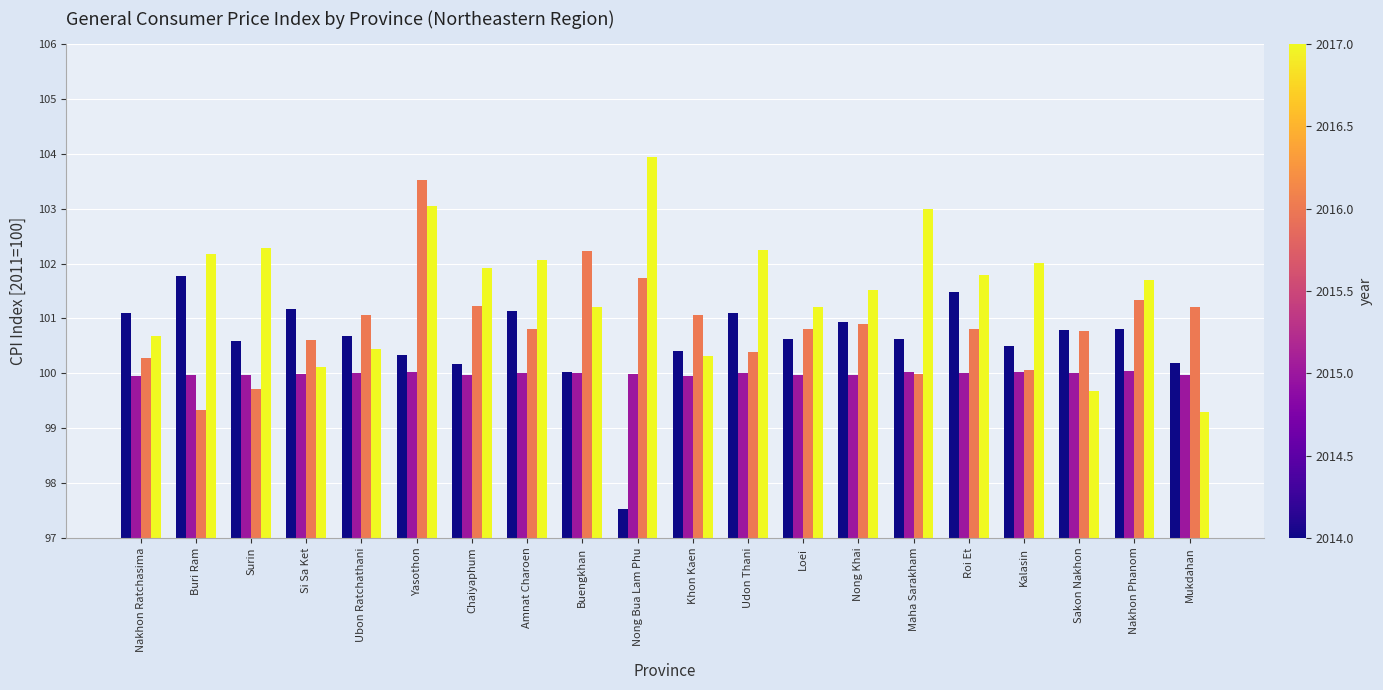

Which series changed the most between Si Sa Ket and Udon Thani?

2017